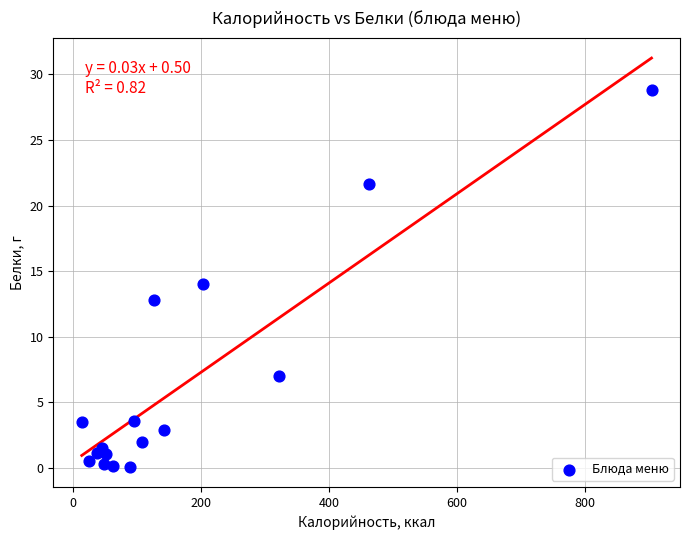

What is the range of X values (max minus min)?

890.9